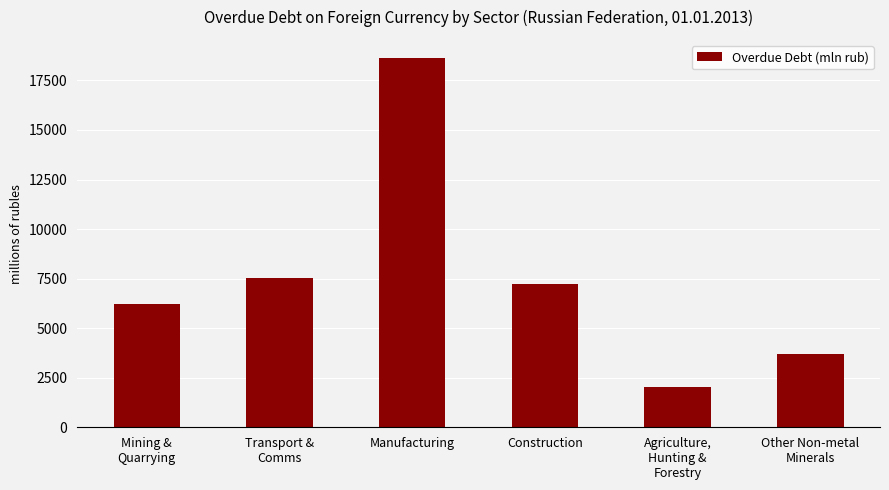

How many distinct data groups are displayed?

1